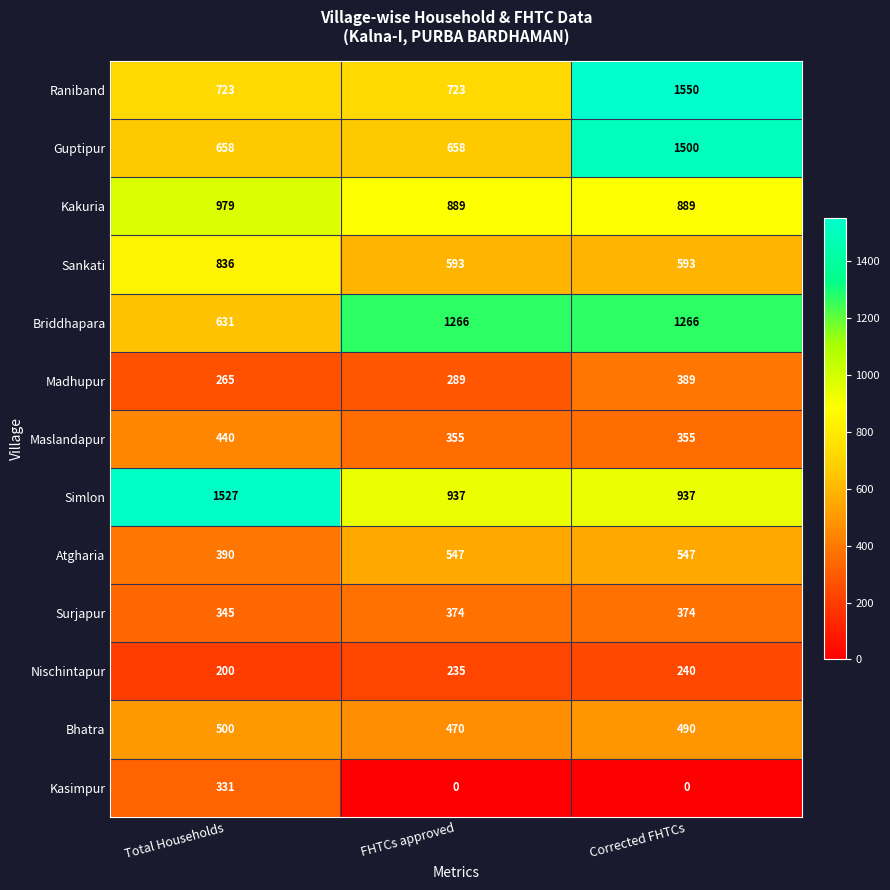

What is the difference between the maximum and minimum values in the Bhatra series?

30